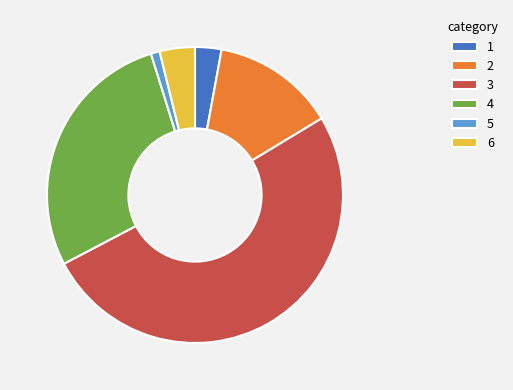

Is there a majority slice in this chart?

Yes